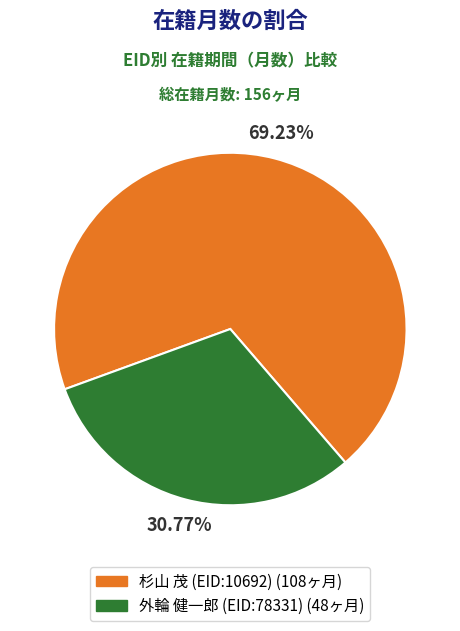

To the nearest percent, what portion does 外輪 健一郎 (EID:78331) represent?

31%